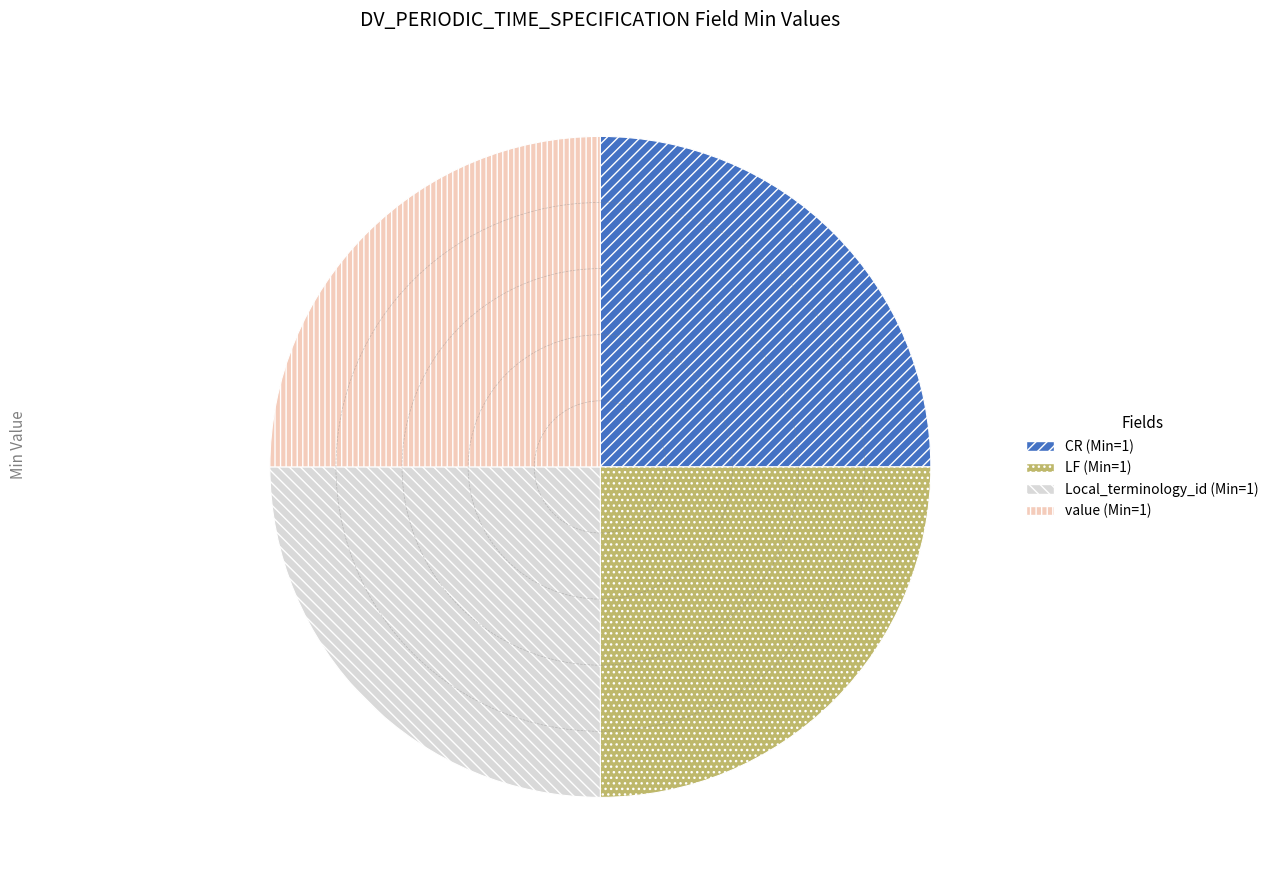

Is there any slice that represents more than half of the pie?

No